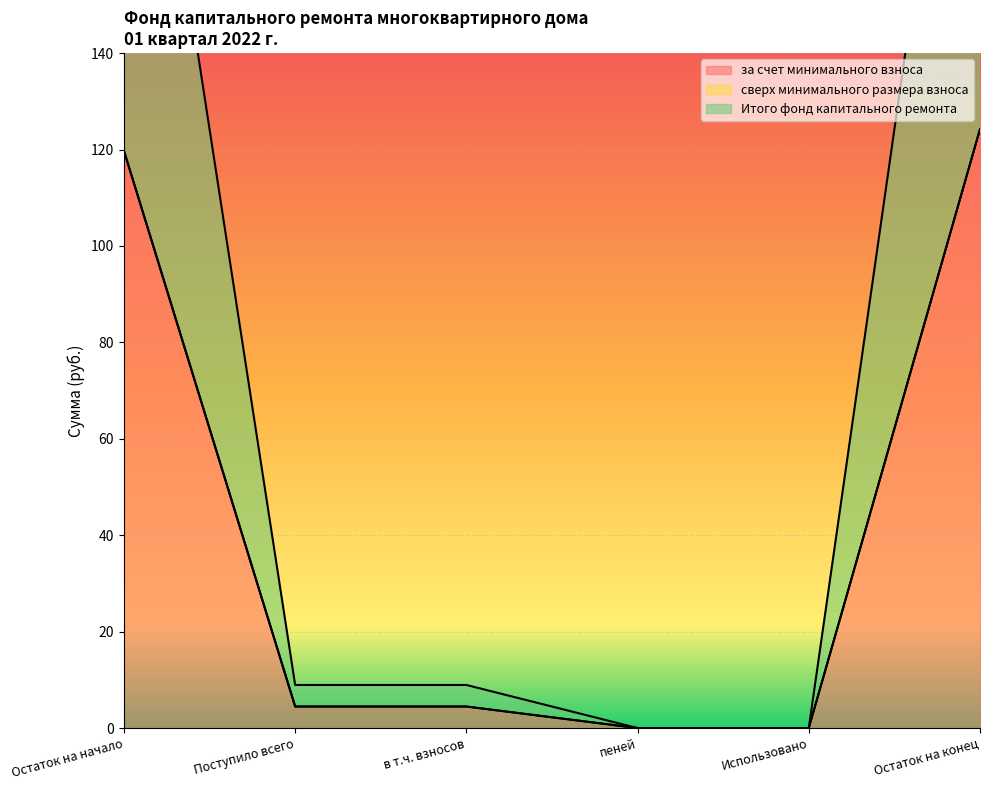

What is the maximum value for за счет минимального взноса?

124.2